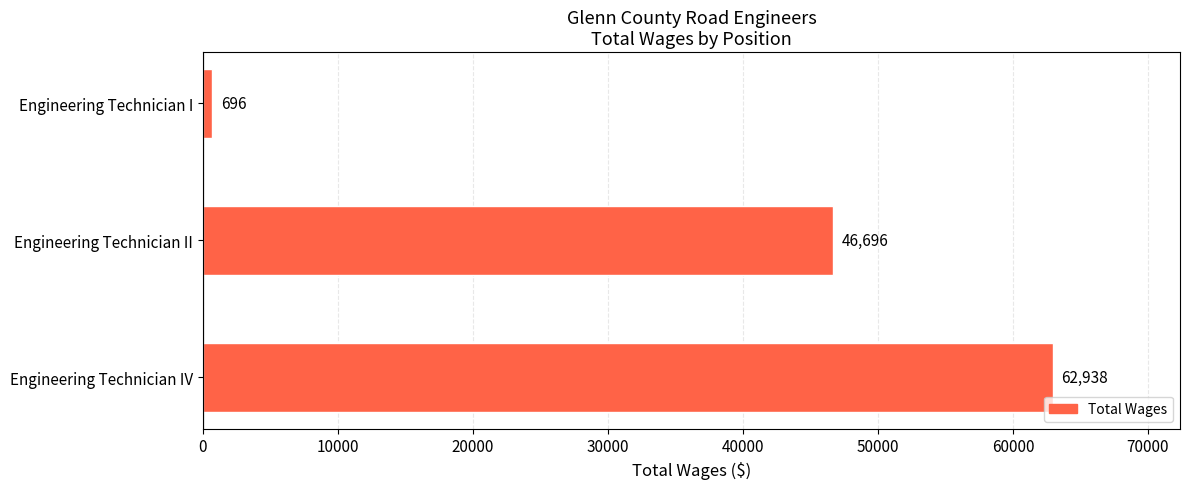

The value at Engineering Technician I is 696. True or false?

True